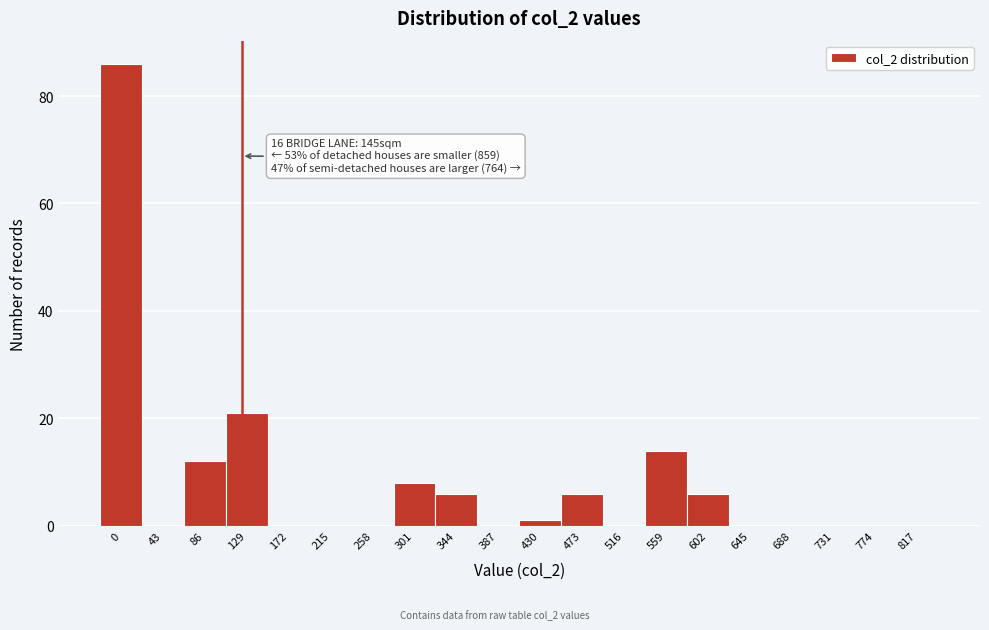

Reading left to right, transcribe all the data shown in this chart.

0=86	43=0	86=12	129=21	172=0	215=0	258=0	301=8	344=6	387=0	430=1	473=6	516=0	559=14	602=6	645=0	688=0	731=0	774=0	817=0